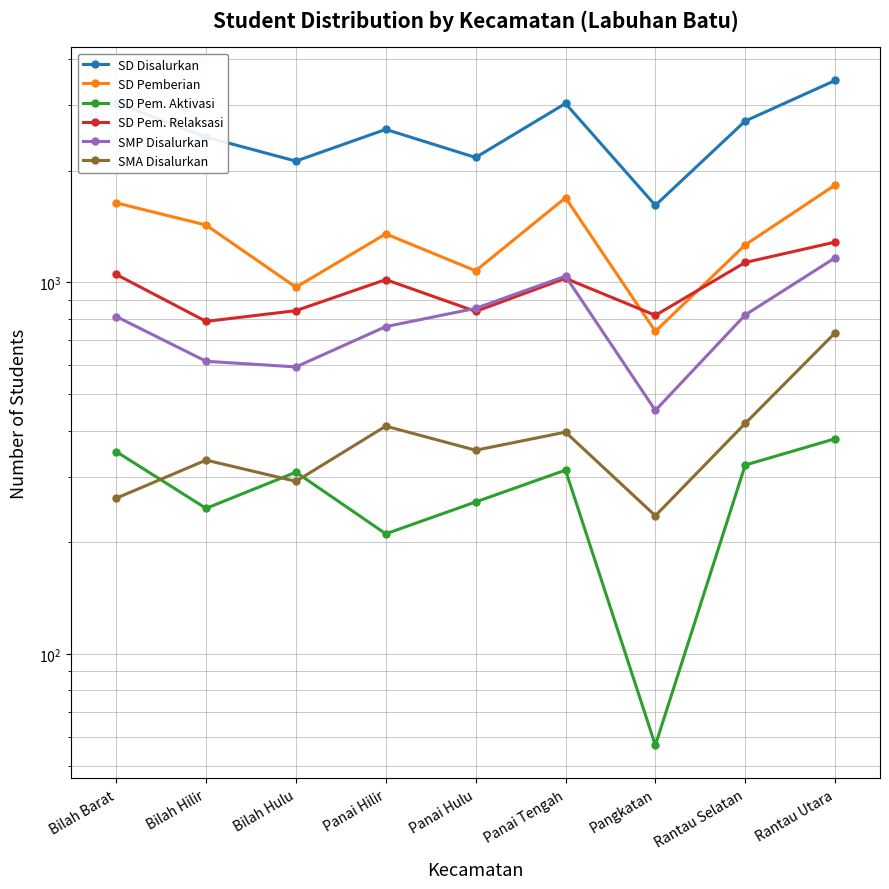

How many interior local valleys does the SMP Disalurkan series have?

2